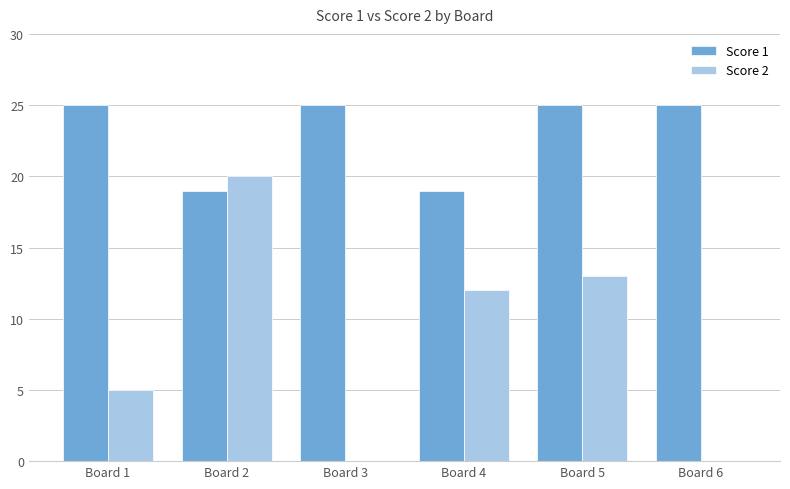

What is the sum of the Score 1 values at Board 3 and Board 5?

50